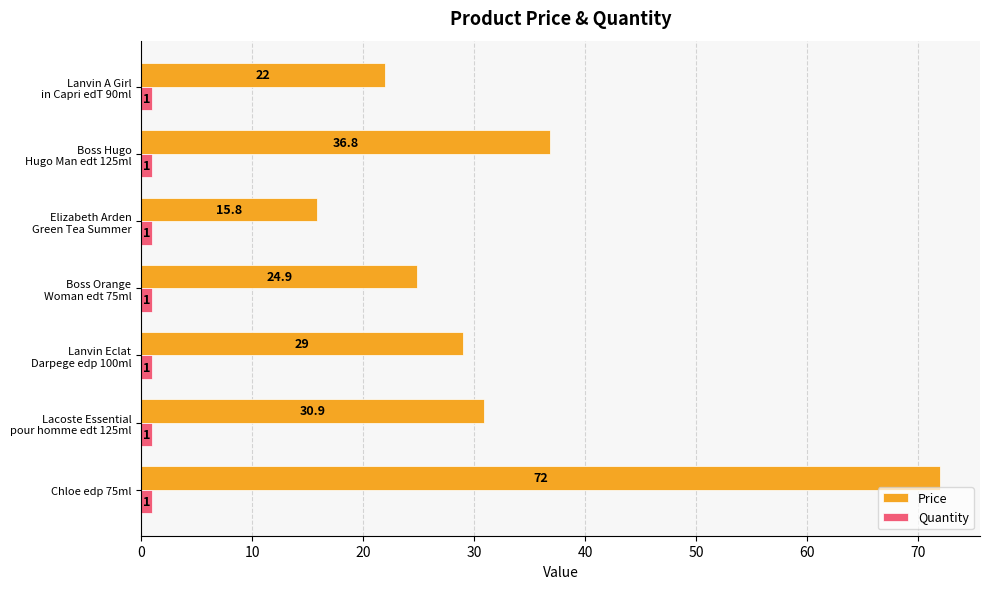

How many data points in Price are less than 29?

3